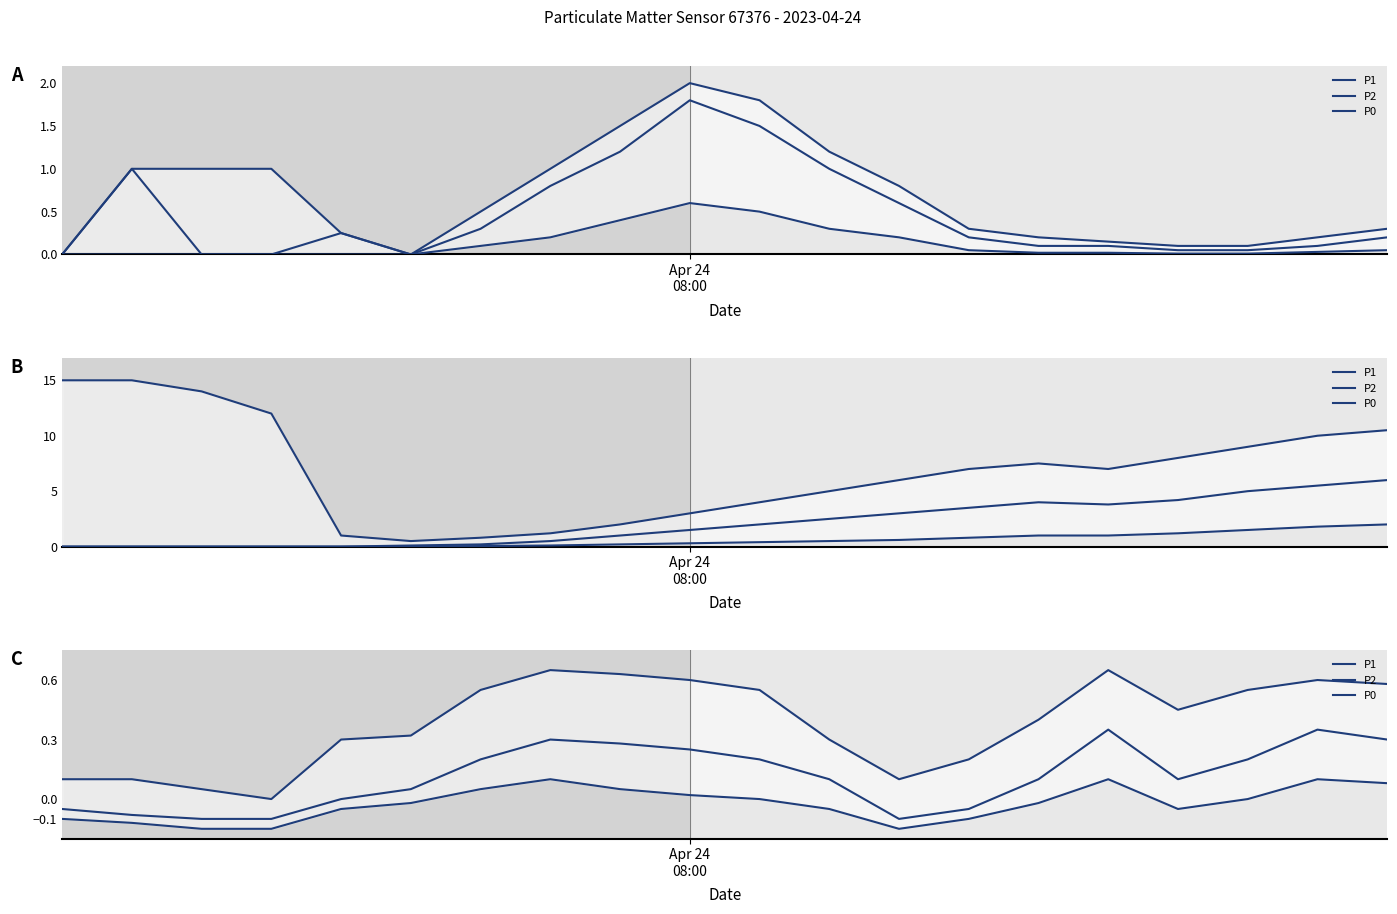

True or false: P0 and P1 cross at least once.

False